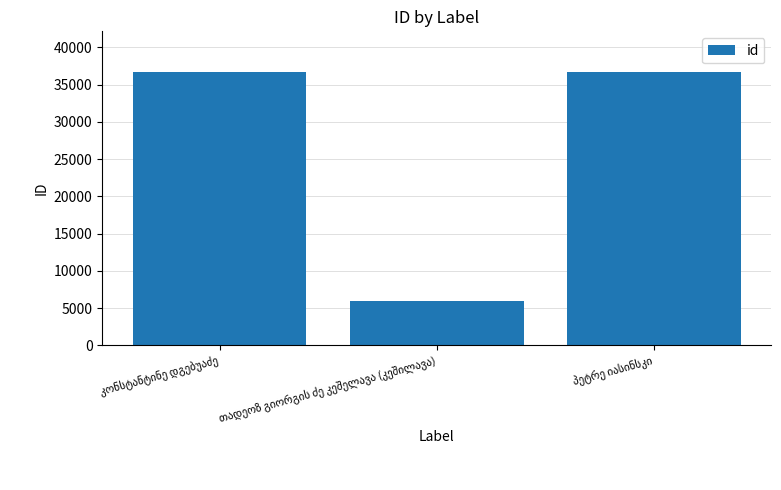

What is the sum of all values?

79280